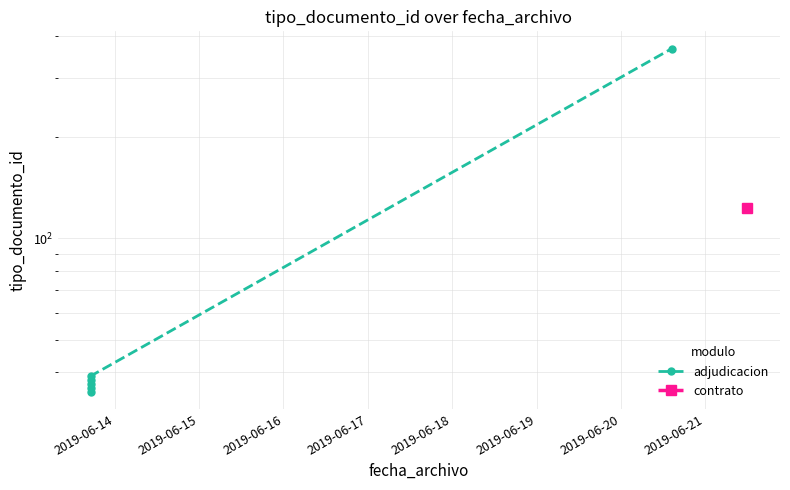

What is the maximum value shown in the chart?

366